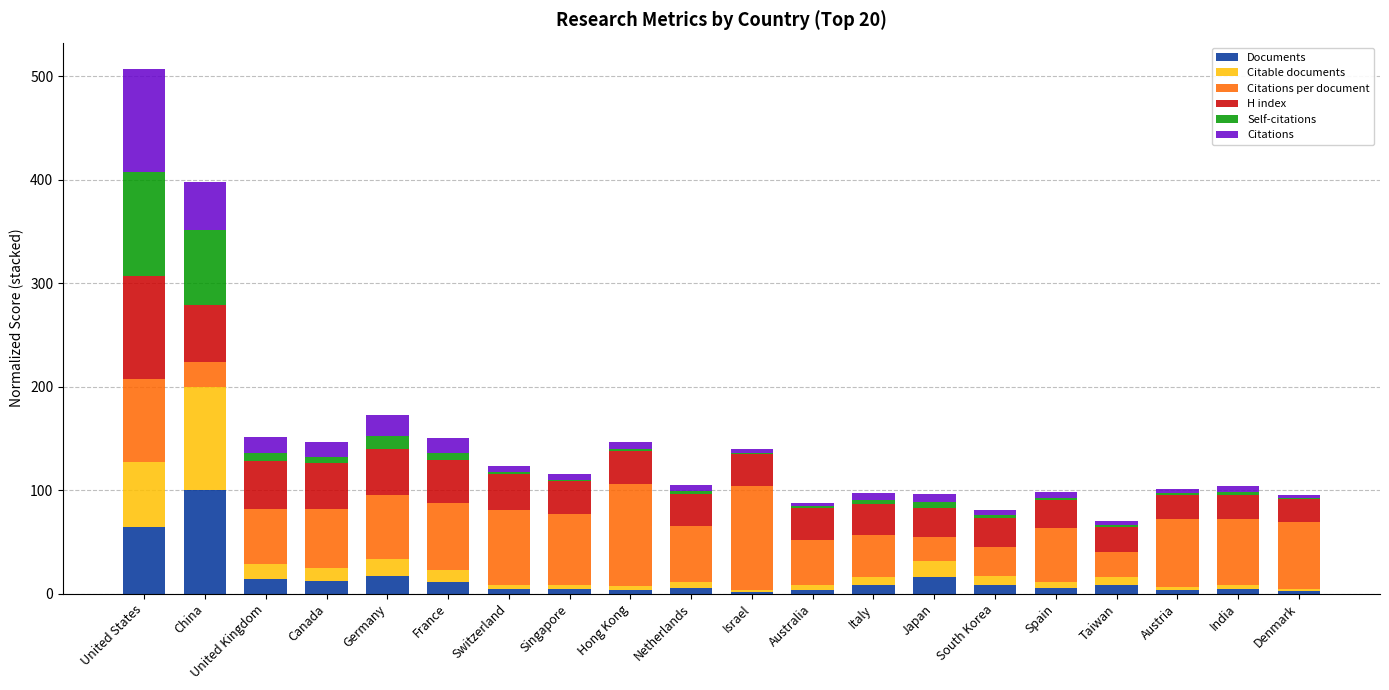

What is the maximum value for Documents?

100.0